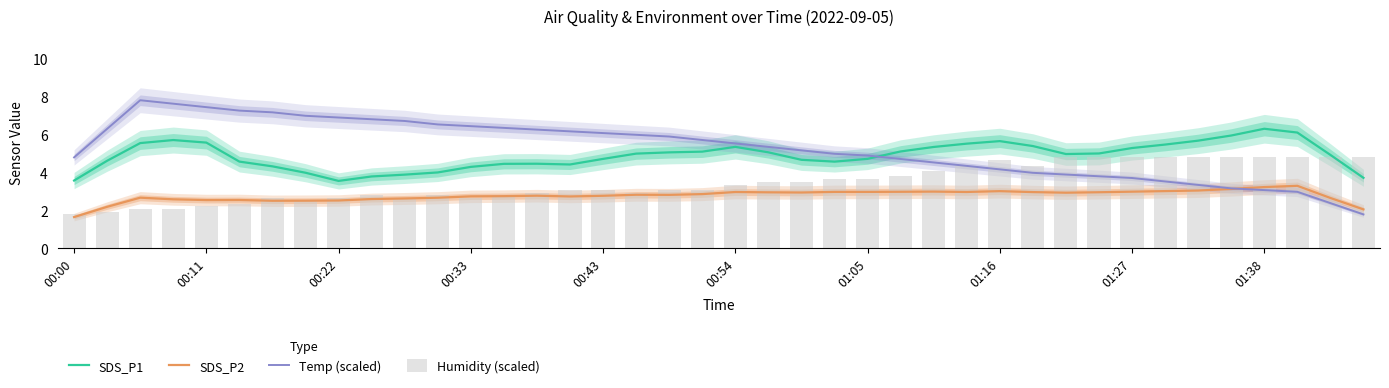

What is the approximate value of Temp (scaled) at 00:54?

5.5